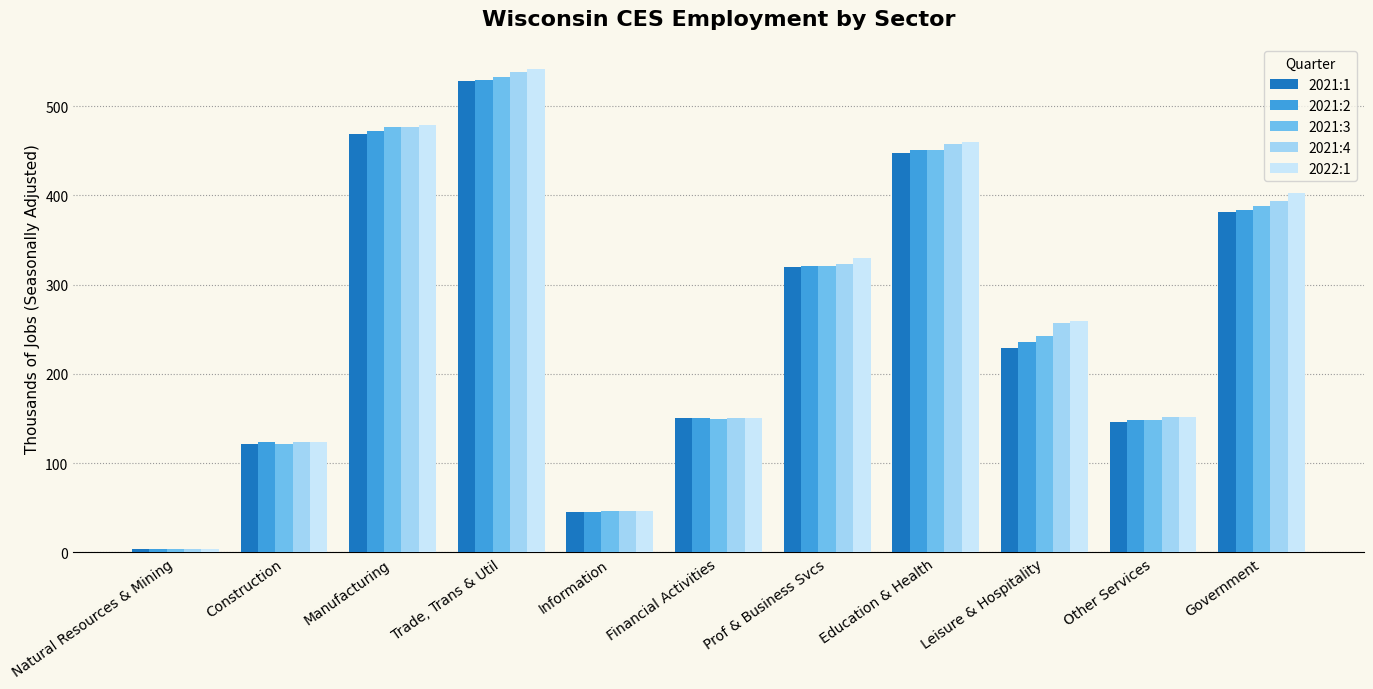

What is the label of the 8th bar from the right?

Trade, Trans & Util